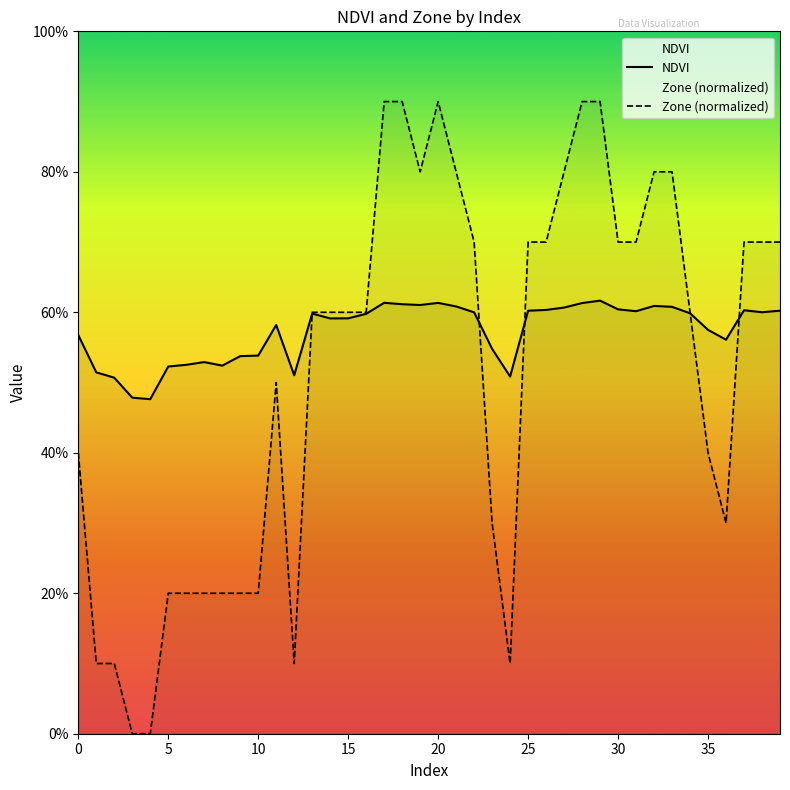

Which series has the largest range (max minus min)?

Zone (normalized)